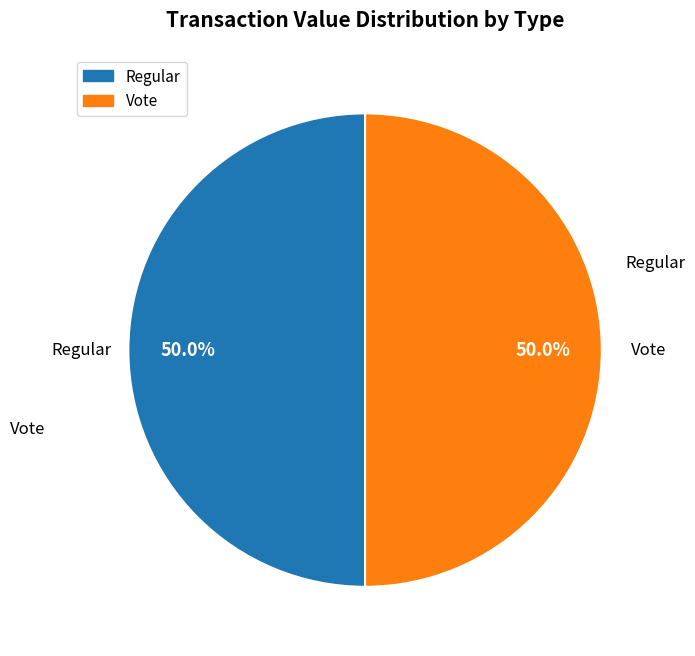

Count the number of slices in the pie.

2